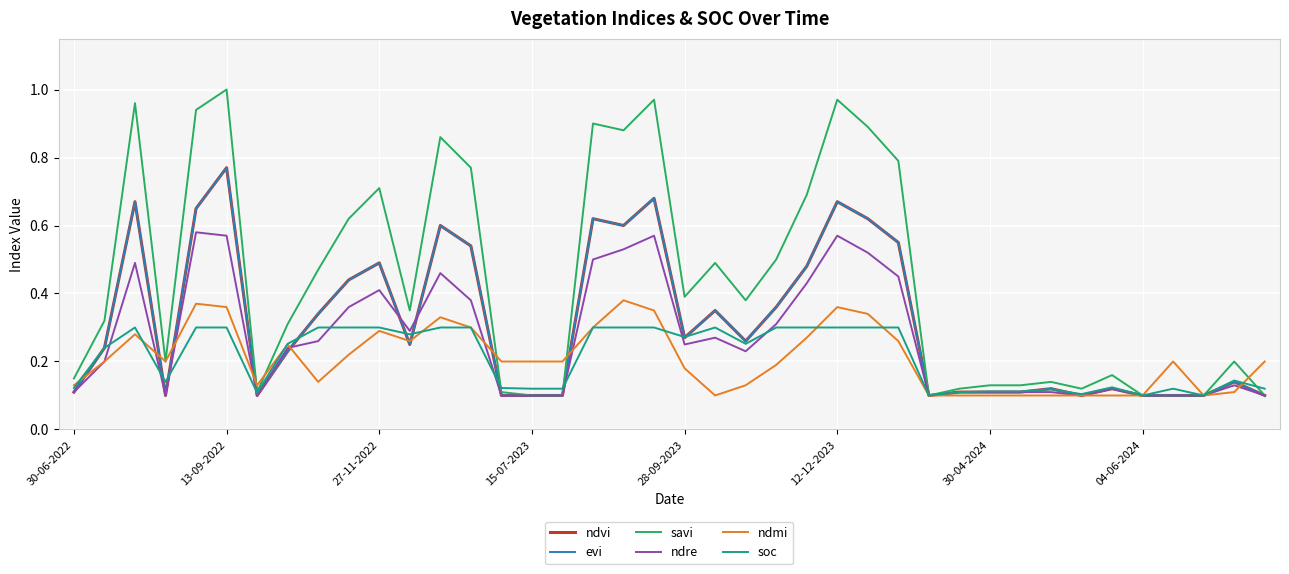

List the series in order of their peak value, highest first.

savi, ndvi, evi, ndre, ndmi, soc